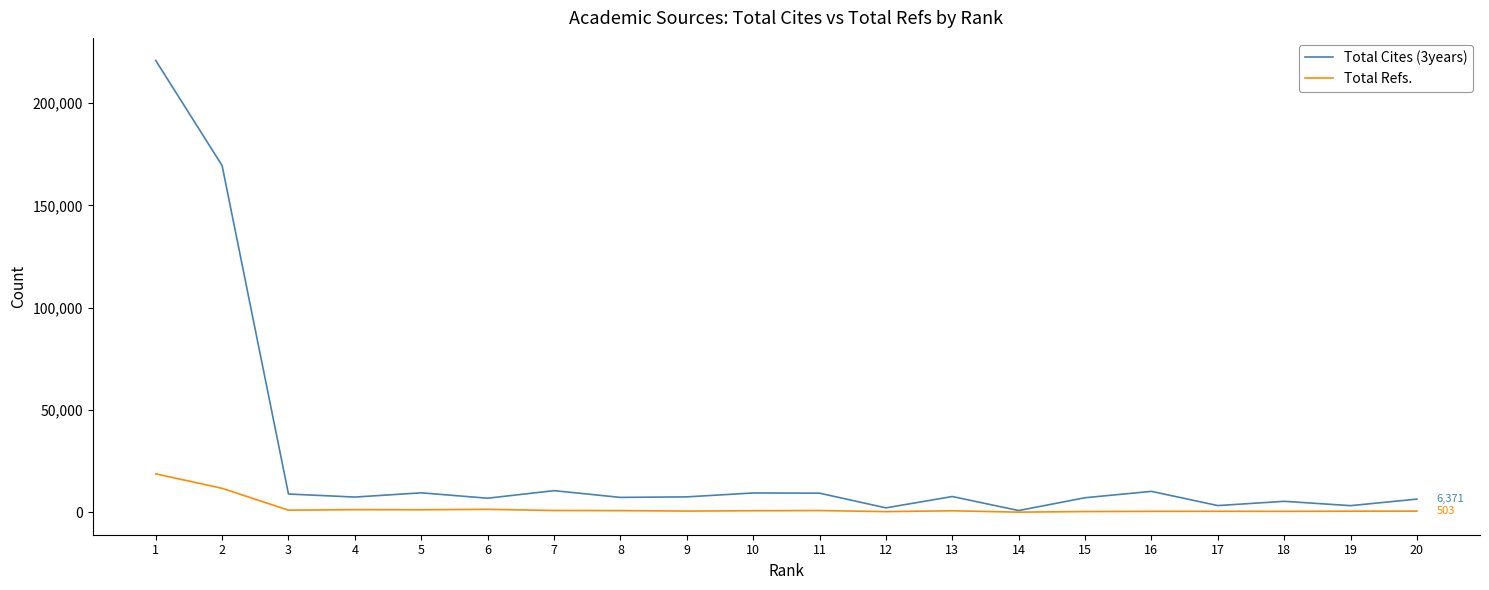

What is the difference between the highest and lowest values at 10?

8679